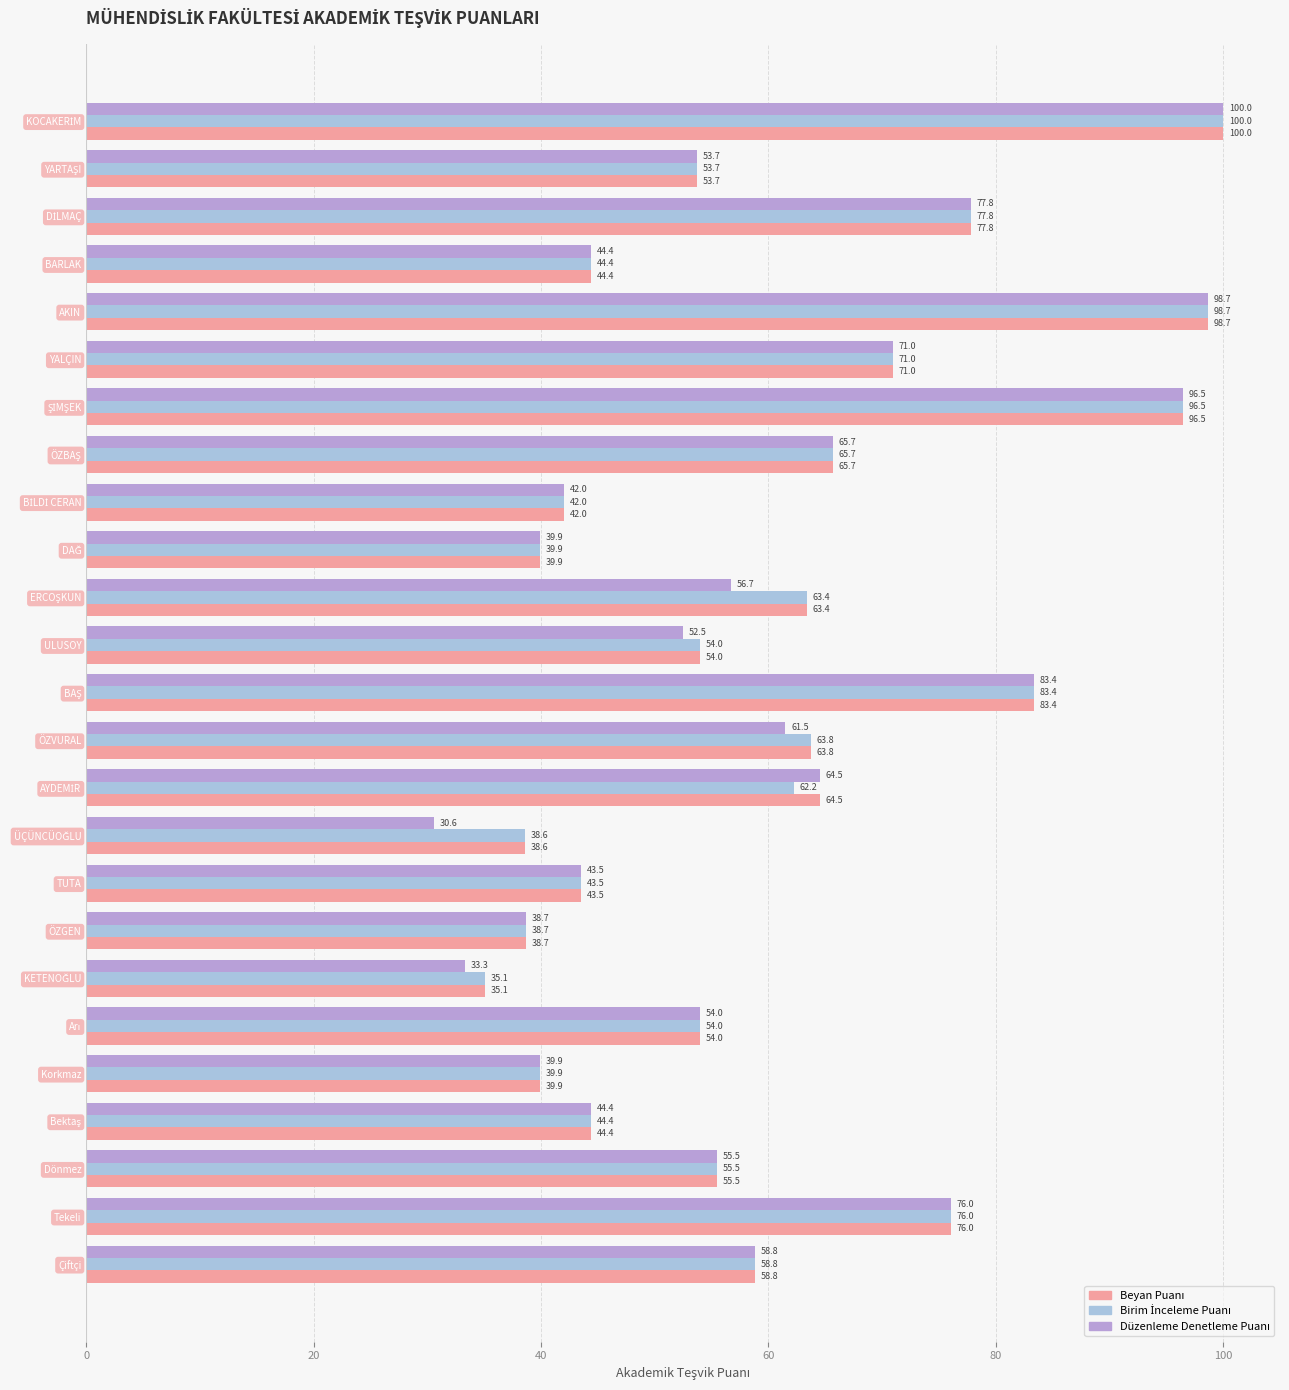

At how many categories does at least one series exceed 62?

11